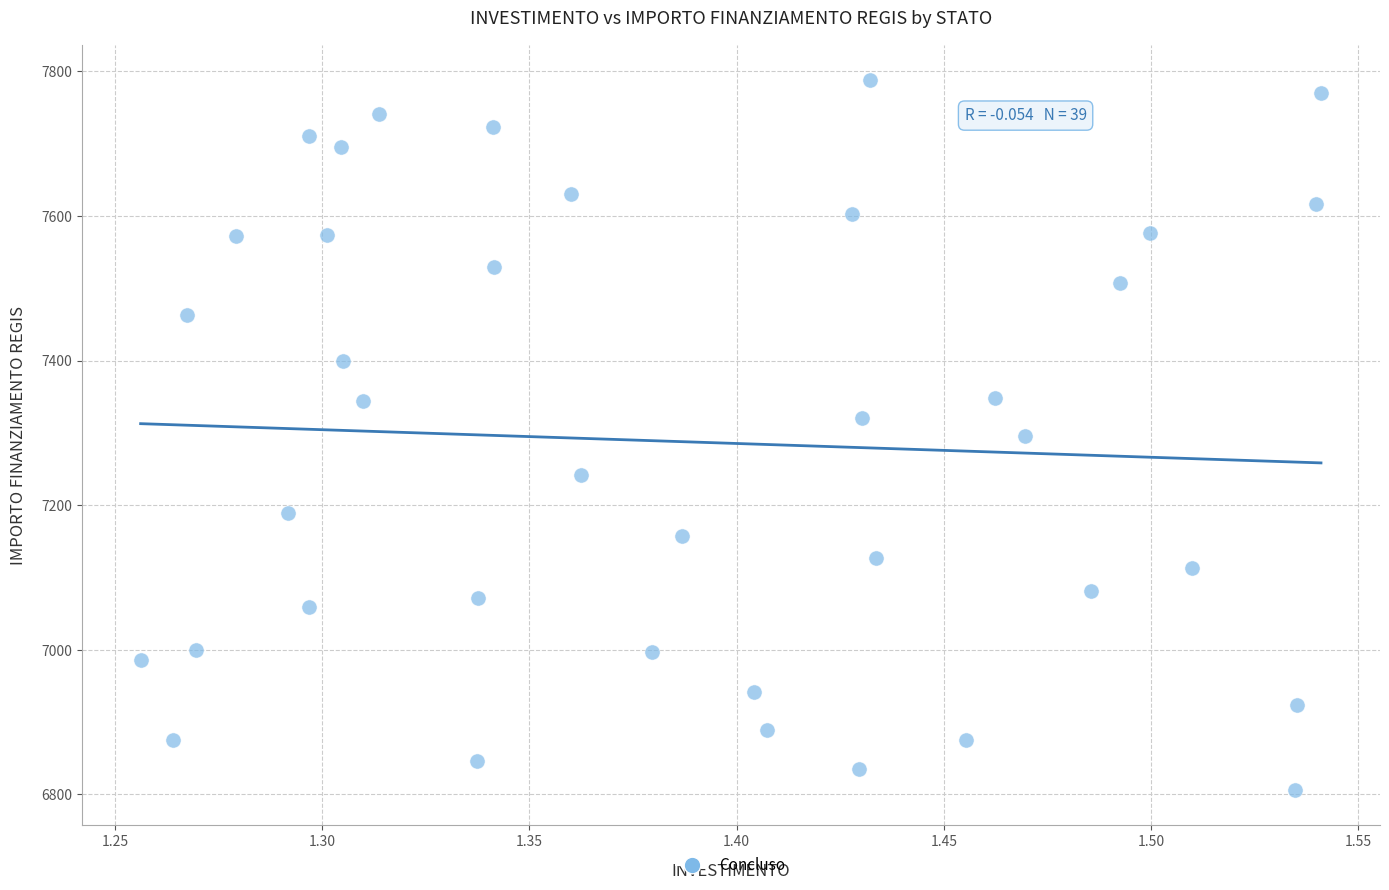

What is the range of X values (max minus min)?

0.3